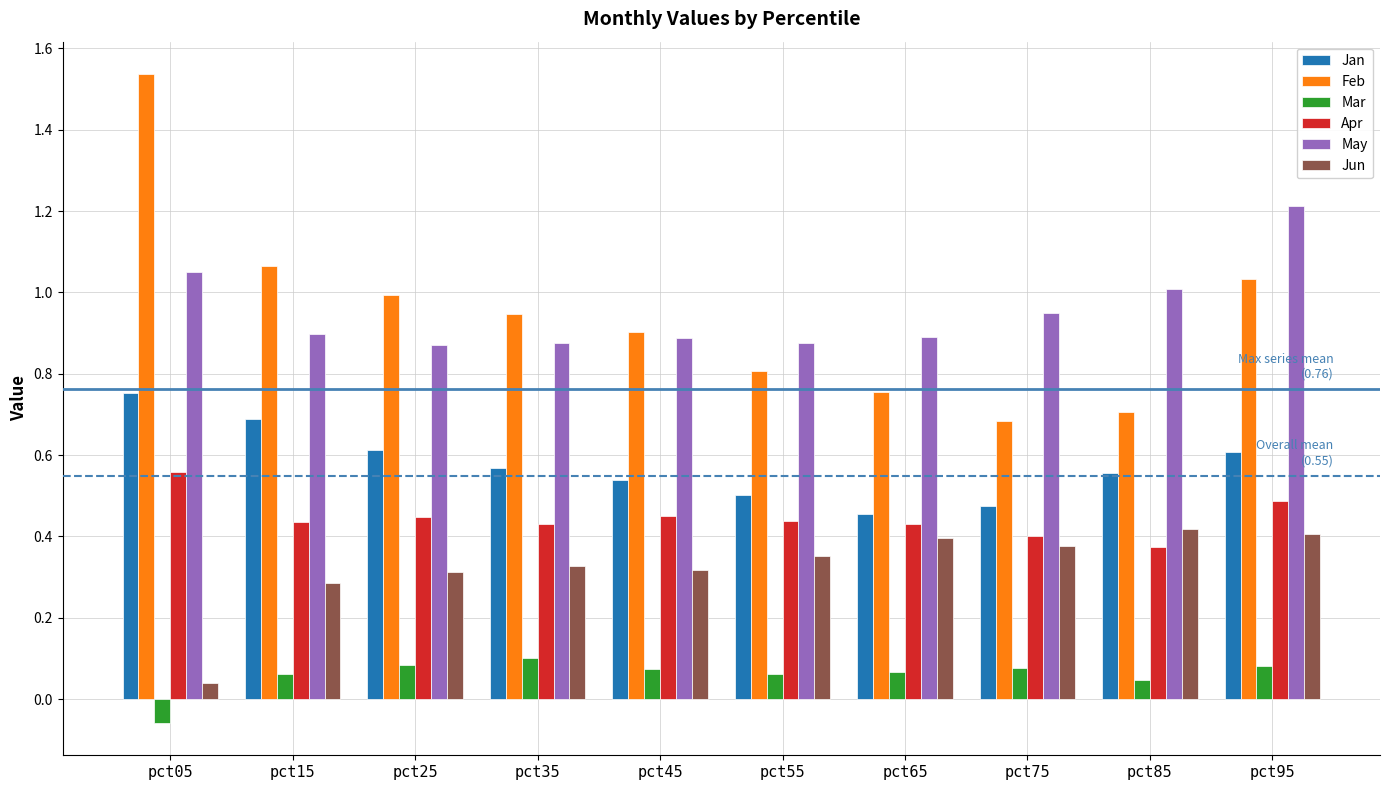

What is the total value across all series at pct95?

3.8